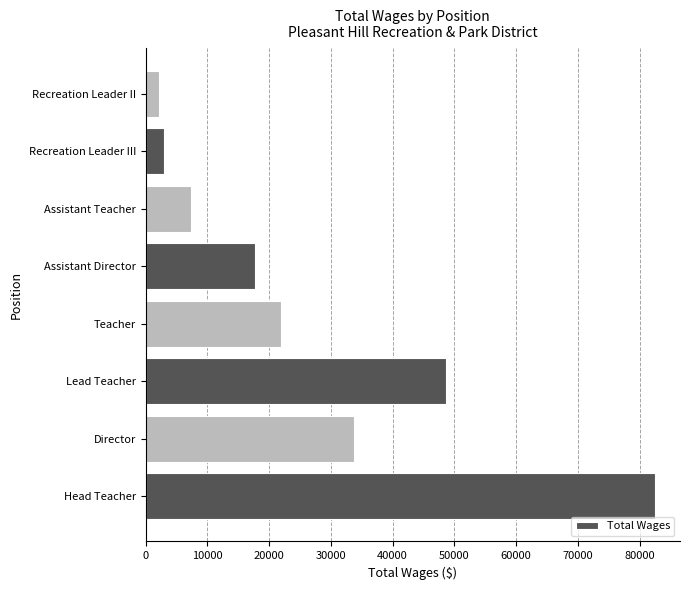

What is the minimum value shown in the chart?

2164